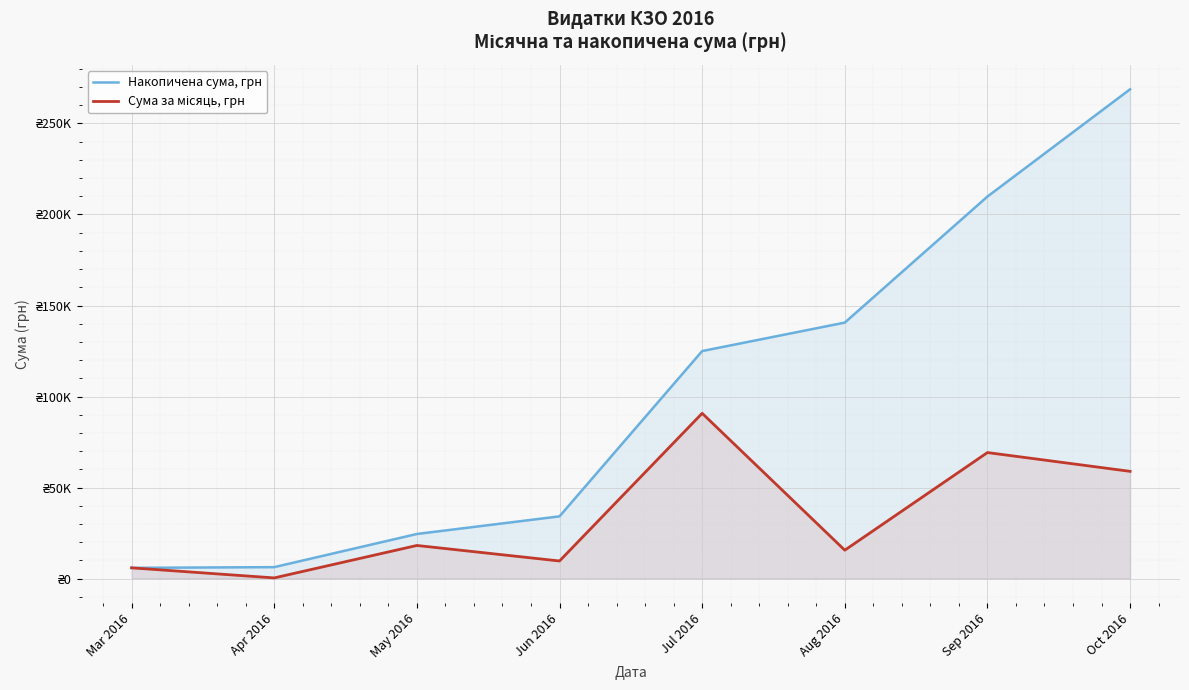

At Mar 2016, list the series in order from smallest to largest.

Накопичена сума, грн, Сума за місяць, грн